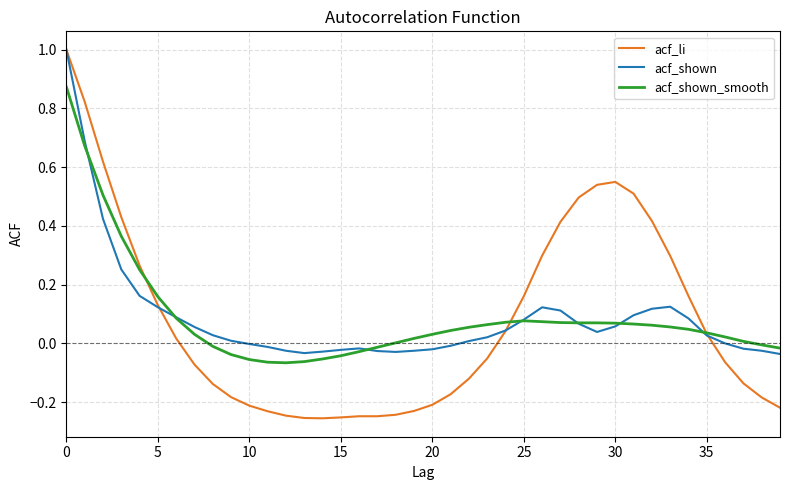

Which series has the widest spread of values?

acf_li